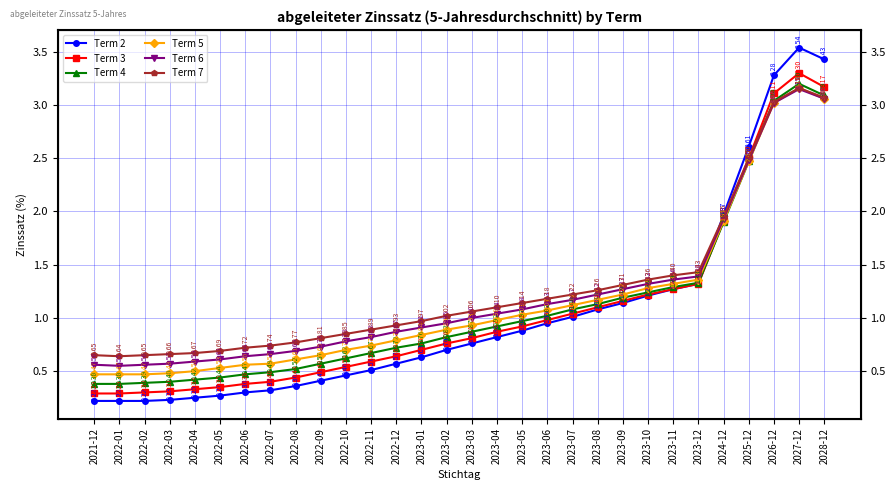

List the series in order of their peak value, lowest first.

Term 6, Term 5, Term 7, Term 4, Term 3, Term 2